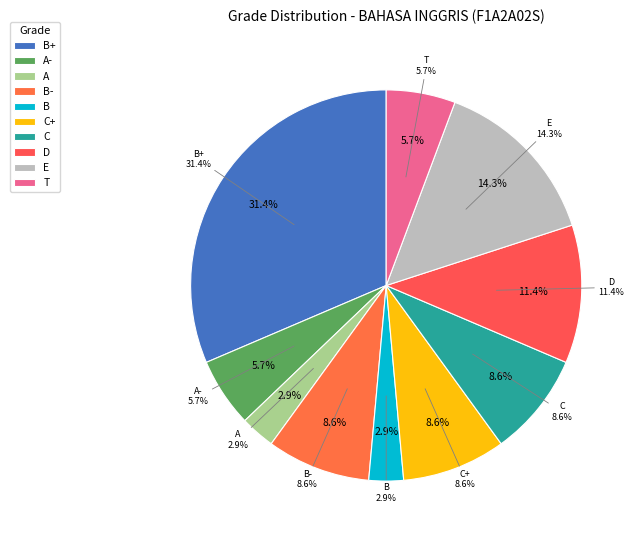

Between C+ and C+, which is larger?

C+